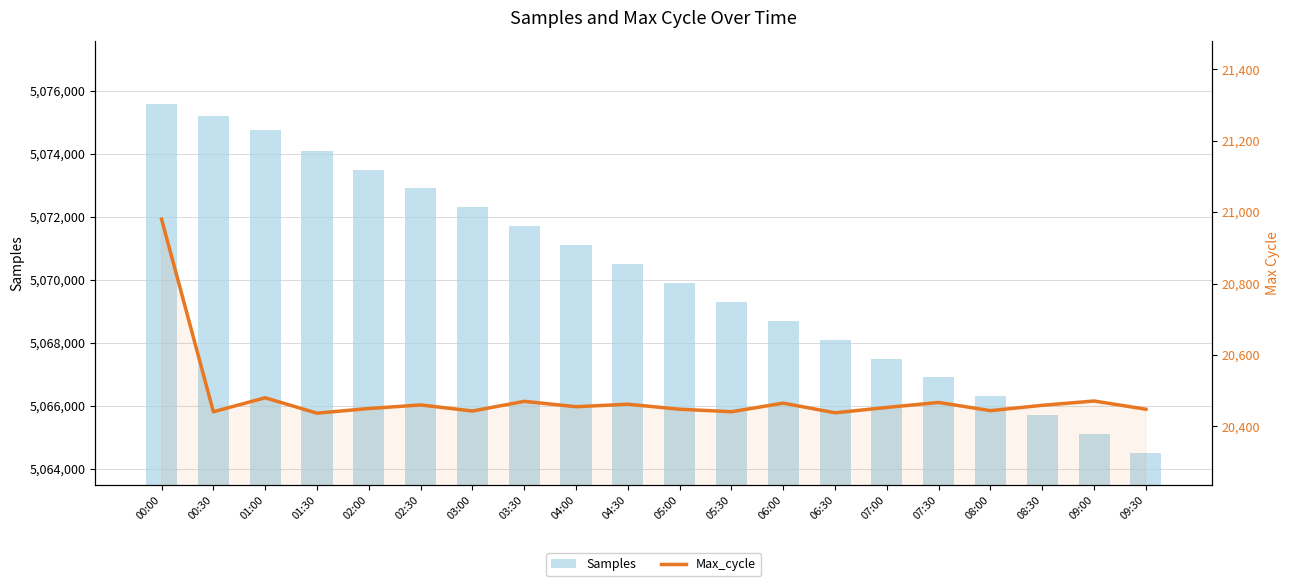

What is the difference between the Max_cycle values at 07:00 and 00:00?

527